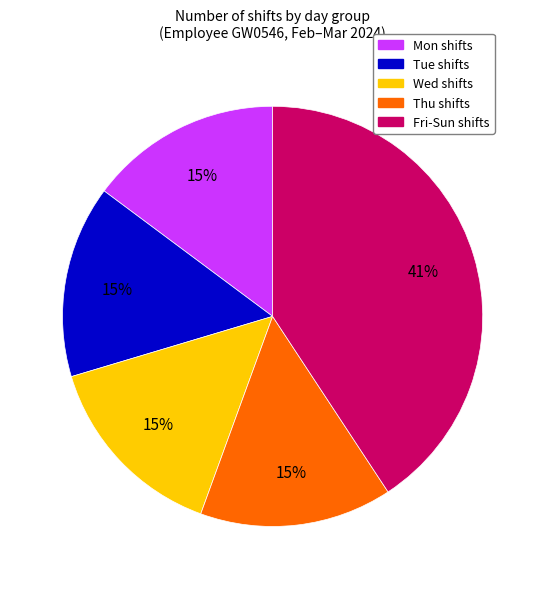

To the nearest percent, what is the difference between the Wed and Tue slice percentages?

0%